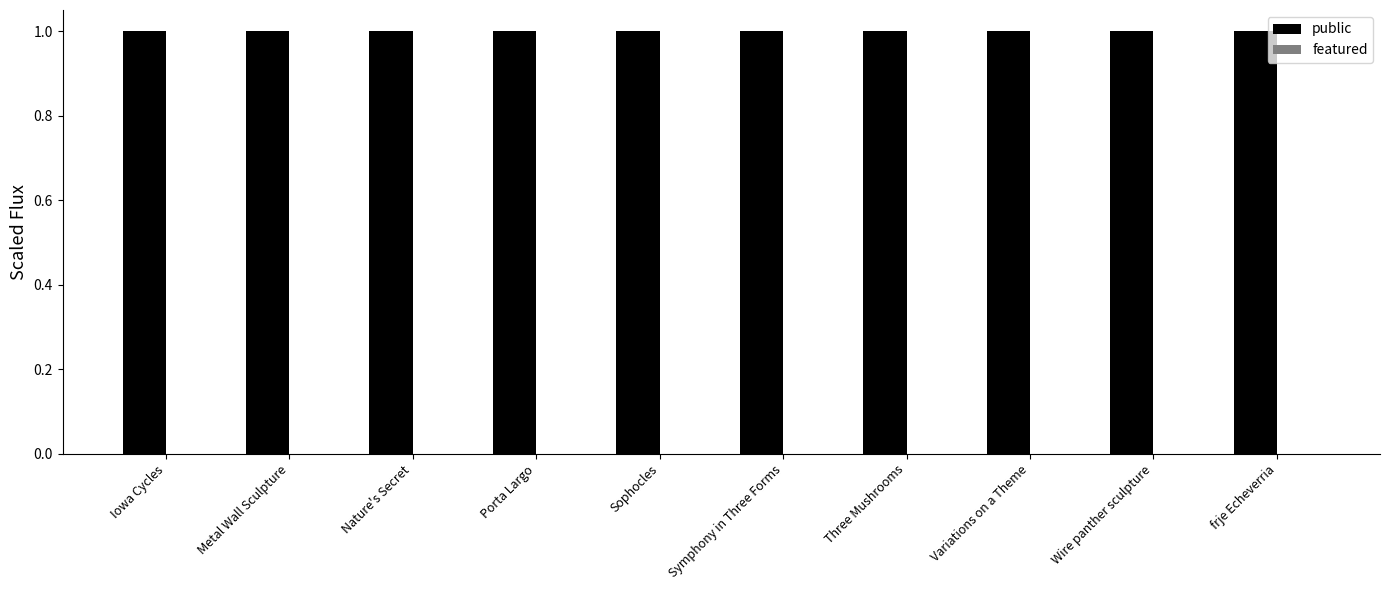

Count the number of categories in the chart.

10